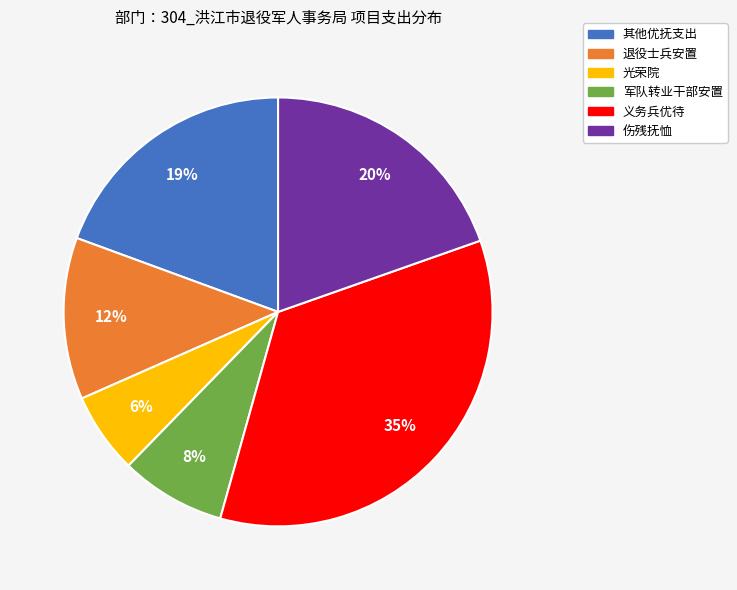

What percentage is the 退役士兵安置 slice, to the nearest percent?

12%